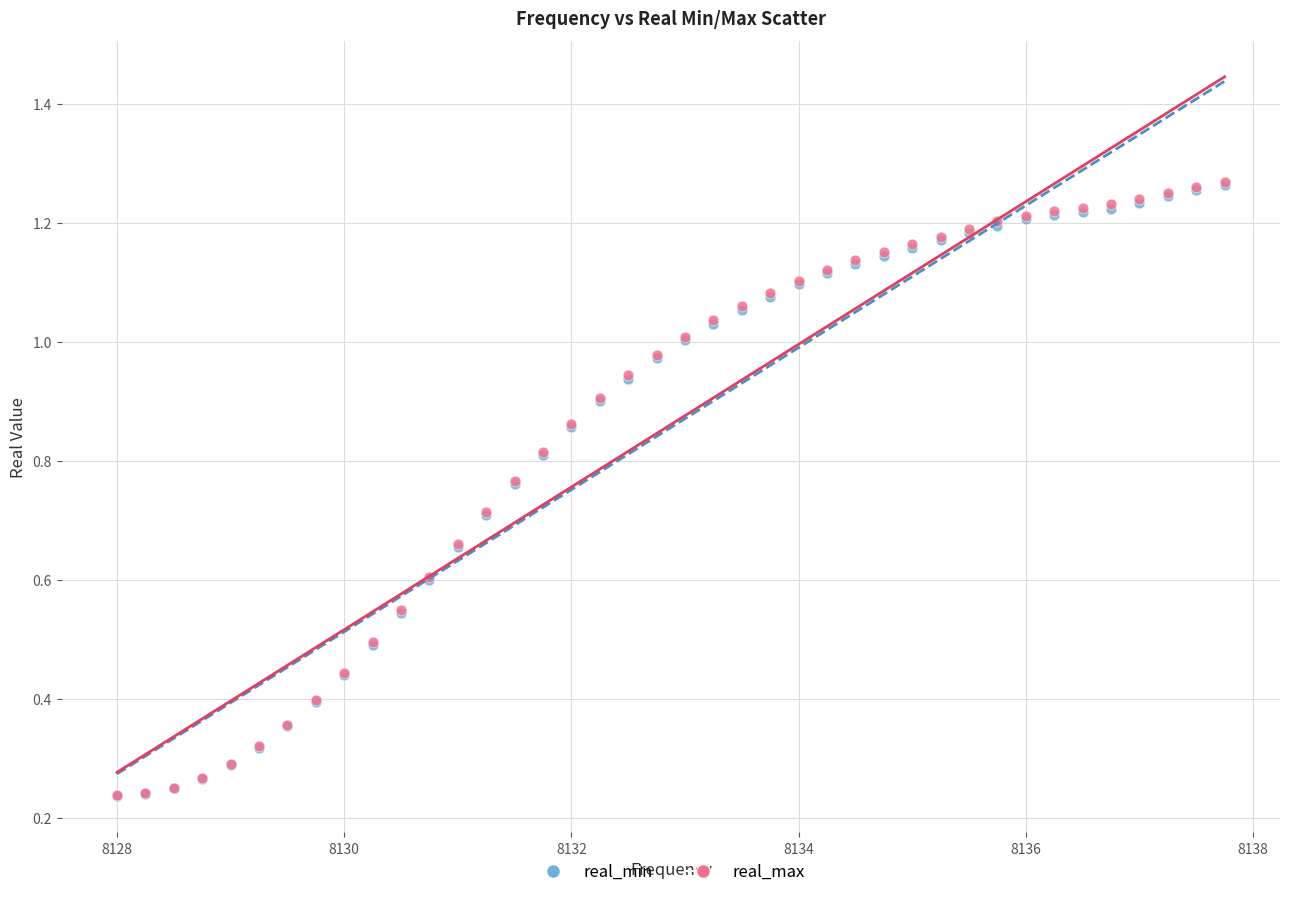

What are all the series names shown in the legend?

real_min, real_max